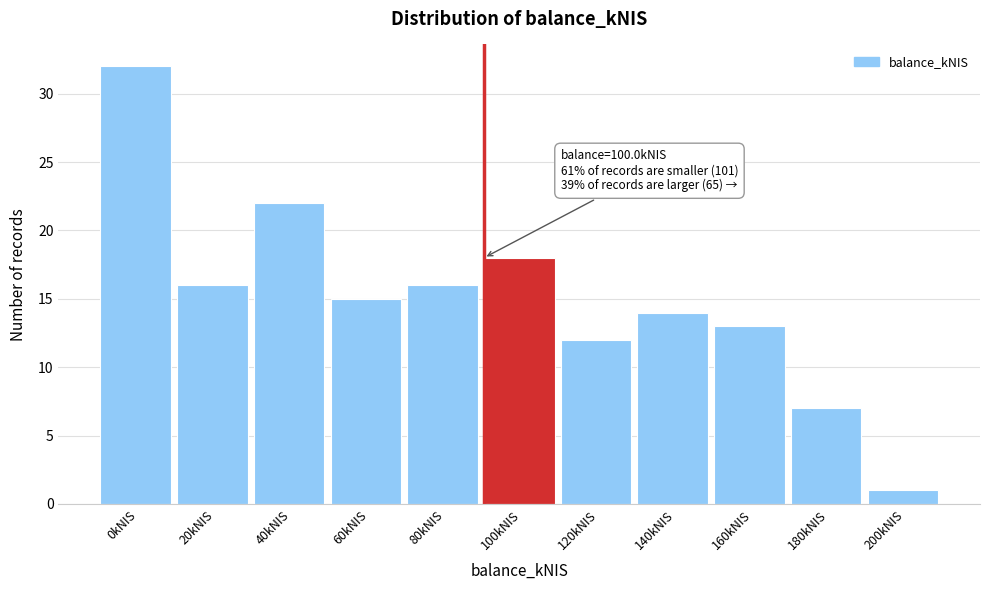

Reading left to right, what are all the values shown in this chart?

0kNIS=32	20kNIS=16	40kNIS=22	60kNIS=15	80kNIS=16	100kNIS=18	120kNIS=12	140kNIS=14	160kNIS=13	180kNIS=7	200kNIS=1